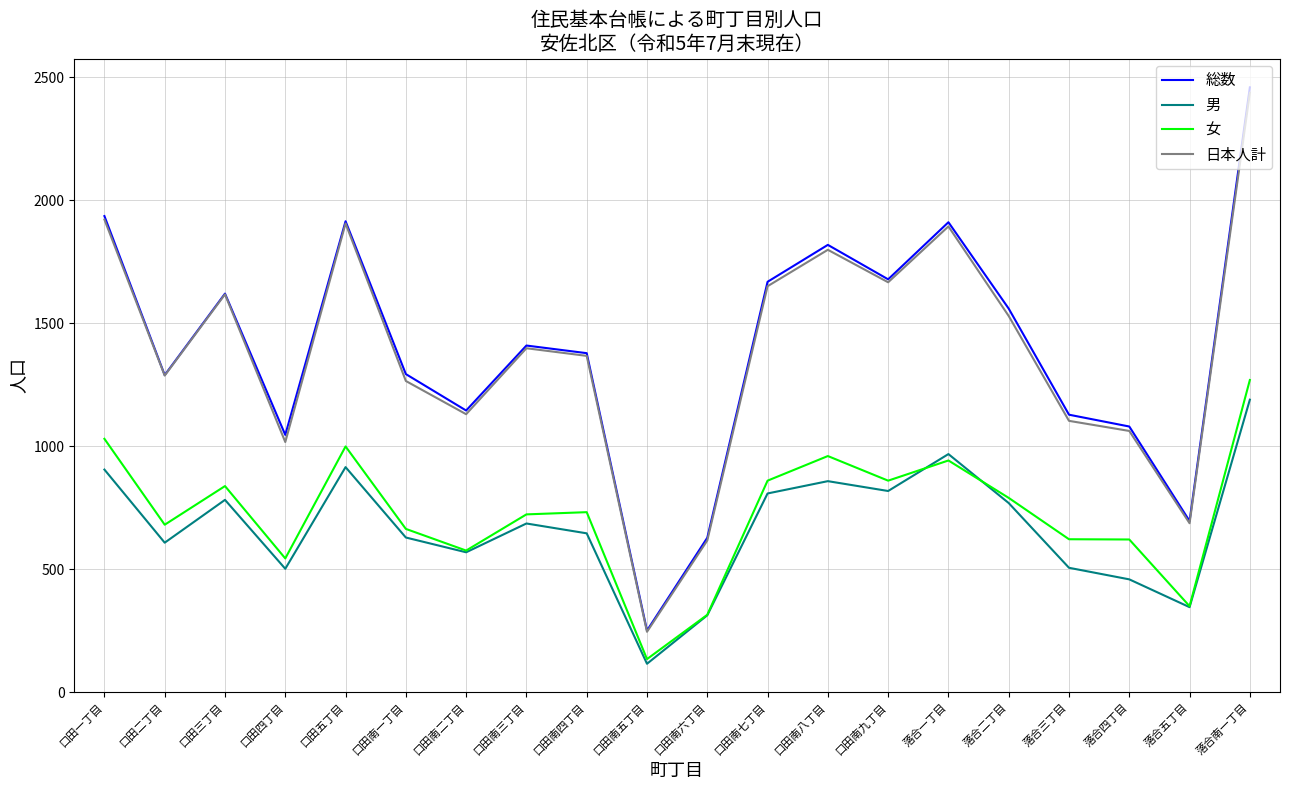

True or false: 日本人計 has a value of 1666 at 口田南九丁目.

True